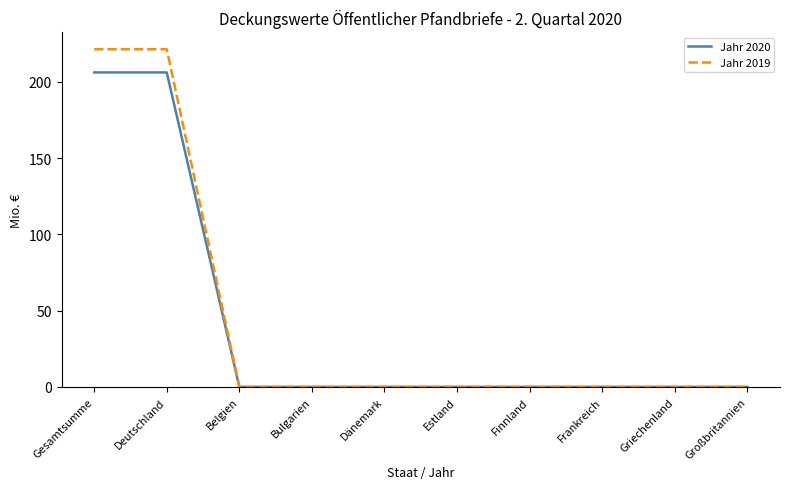

What position from the left is Dänemark?

5